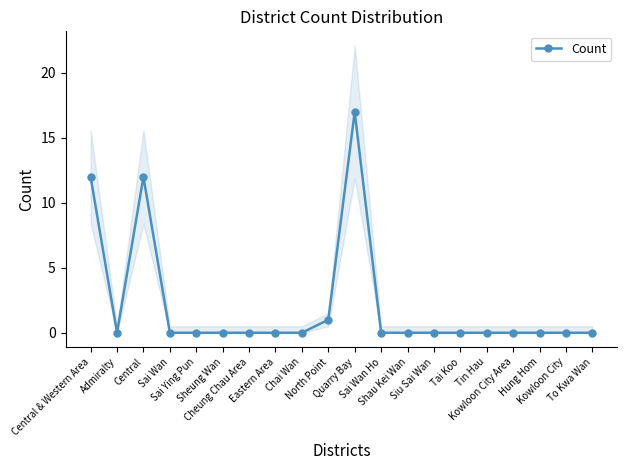

How many points are lower than both their immediate neighbors (excluding endpoints)?

1